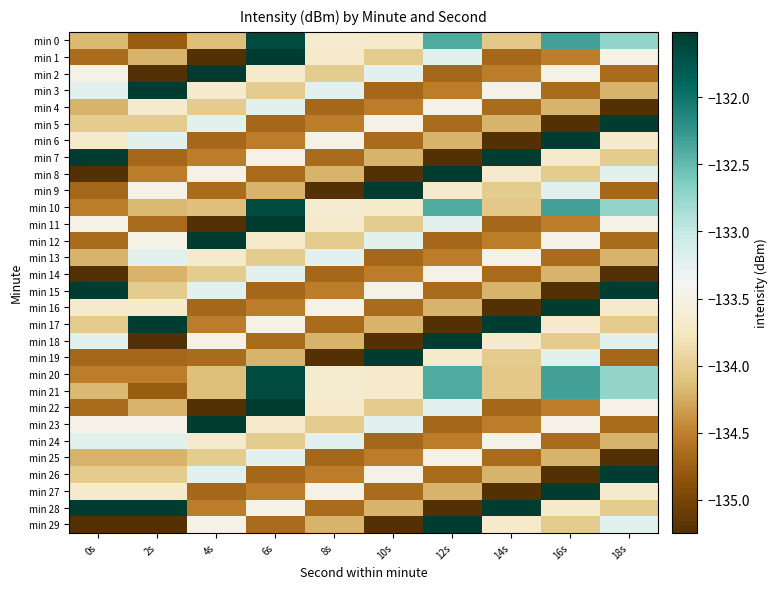

Reading left to right, transcribe all the data shown in this chart.

min 0: 0s=-134.2	2s=-134.8	4s=-134.1	6s=-131.7	8s=-133.6	10s=-133.7	12s=-132.4	14s=-134.1	16s=-132.3	18s=-132.7
min 1: 0s=-134.7	2s=-134.2	4s=-135.2	6s=-131.5	8s=-133.7	10s=-134.0	12s=-133.2	14s=-134.7	16s=-134.5	18s=-133.5
min 2: 0s=-133.5	2s=-135.2	4s=-131.5	6s=-133.7	8s=-134.0	10s=-133.2	12s=-134.7	14s=-134.5	16s=-133.5	18s=-134.7
min 3: 0s=-133.2	2s=-131.5	4s=-133.7	6s=-134.0	8s=-133.2	10s=-134.7	12s=-134.5	14s=-133.5	16s=-134.7	18s=-134.2
min 4: 0s=-134.2	2s=-133.7	4s=-134.0	6s=-133.2	8s=-134.7	10s=-134.5	12s=-133.5	14s=-134.7	16s=-134.2	18s=-135.2
min 5: 0s=-134.0	2s=-134.0	4s=-133.2	6s=-134.7	8s=-134.5	10s=-133.5	12s=-134.7	14s=-134.2	16s=-135.2	18s=-131.5
min 6: 0s=-133.7	2s=-133.2	4s=-134.7	6s=-134.5	8s=-133.5	10s=-134.7	12s=-134.2	14s=-135.2	16s=-131.5	18s=-133.7
min 7: 0s=-131.5	2s=-134.7	4s=-134.5	6s=-133.5	8s=-134.7	10s=-134.2	12s=-135.2	14s=-131.5	16s=-133.7	18s=-134.0
min 8: 0s=-135.2	2s=-134.5	4s=-133.5	6s=-134.7	8s=-134.2	10s=-135.2	12s=-131.5	14s=-133.7	16s=-134.0	18s=-133.2
min 9: 0s=-134.7	2s=-133.5	4s=-134.7	6s=-134.2	8s=-135.2	10s=-131.5	12s=-133.7	14s=-134.0	16s=-133.2	18s=-134.7
min 10: 0s=-134.5	2s=-134.2	4s=-134.1	6s=-131.7	8s=-133.6	10s=-133.7	12s=-132.4	14s=-134.1	16s=-132.3	18s=-132.7
min 11: 0s=-133.5	2s=-134.7	4s=-135.2	6s=-131.5	8s=-133.7	10s=-134.0	12s=-133.2	14s=-134.7	16s=-134.5	18s=-133.5
min 12: 0s=-134.7	2s=-133.5	4s=-131.5	6s=-133.7	8s=-134.0	10s=-133.2	12s=-134.7	14s=-134.5	16s=-133.5	18s=-134.7
min 13: 0s=-134.2	2s=-133.2	4s=-133.7	6s=-134.0	8s=-133.2	10s=-134.7	12s=-134.5	14s=-133.5	16s=-134.7	18s=-134.2
min 14: 0s=-135.2	2s=-134.2	4s=-134.0	6s=-133.2	8s=-134.7	10s=-134.5	12s=-133.5	14s=-134.7	16s=-134.2	18s=-135.2
min 15: 0s=-131.5	2s=-134.0	4s=-133.2	6s=-134.7	8s=-134.5	10s=-133.5	12s=-134.7	14s=-134.2	16s=-135.2	18s=-131.5
min 16: 0s=-133.7	2s=-133.7	4s=-134.7	6s=-134.5	8s=-133.5	10s=-134.7	12s=-134.2	14s=-135.2	16s=-131.5	18s=-133.7
min 17: 0s=-134.0	2s=-131.5	4s=-134.5	6s=-133.5	8s=-134.7	10s=-134.2	12s=-135.2	14s=-131.5	16s=-133.7	18s=-134.0
min 18: 0s=-133.2	2s=-135.2	4s=-133.5	6s=-134.7	8s=-134.2	10s=-135.2	12s=-131.5	14s=-133.7	16s=-134.0	18s=-133.2
min 19: 0s=-134.7	2s=-134.7	4s=-134.7	6s=-134.2	8s=-135.2	10s=-131.5	12s=-133.7	14s=-134.0	16s=-133.2	18s=-134.7
min 20: 0s=-134.5	2s=-134.5	4s=-134.1	6s=-131.7	8s=-133.6	10s=-133.7	12s=-132.4	14s=-134.1	16s=-132.3	18s=-132.7
min 21: 0s=-134.2	2s=-134.8	4s=-134.1	6s=-131.7	8s=-133.6	10s=-133.7	12s=-132.4	14s=-134.1	16s=-132.3	18s=-132.7
min 22: 0s=-134.7	2s=-134.2	4s=-135.2	6s=-131.5	8s=-133.7	10s=-134.0	12s=-133.2	14s=-134.7	16s=-134.5	18s=-133.5
min 23: 0s=-133.5	2s=-133.5	4s=-131.5	6s=-133.7	8s=-134.0	10s=-133.2	12s=-134.7	14s=-134.5	16s=-133.5	18s=-134.7
min 24: 0s=-133.2	2s=-133.2	4s=-133.7	6s=-134.0	8s=-133.2	10s=-134.7	12s=-134.5	14s=-133.5	16s=-134.7	18s=-134.2
min 25: 0s=-134.2	2s=-134.2	4s=-134.0	6s=-133.2	8s=-134.7	10s=-134.5	12s=-133.5	14s=-134.7	16s=-134.2	18s=-135.2
min 26: 0s=-134.0	2s=-134.0	4s=-133.2	6s=-134.7	8s=-134.5	10s=-133.5	12s=-134.7	14s=-134.2	16s=-135.2	18s=-131.5
min 27: 0s=-133.7	2s=-133.7	4s=-134.7	6s=-134.5	8s=-133.5	10s=-134.7	12s=-134.2	14s=-135.2	16s=-131.5	18s=-133.7
min 28: 0s=-131.5	2s=-131.5	4s=-134.5	6s=-133.5	8s=-134.7	10s=-134.2	12s=-135.2	14s=-131.5	16s=-133.7	18s=-134.0
min 29: 0s=-135.2	2s=-135.2	4s=-133.5	6s=-134.7	8s=-134.2	10s=-135.2	12s=-131.5	14s=-133.7	16s=-134.0	18s=-133.2